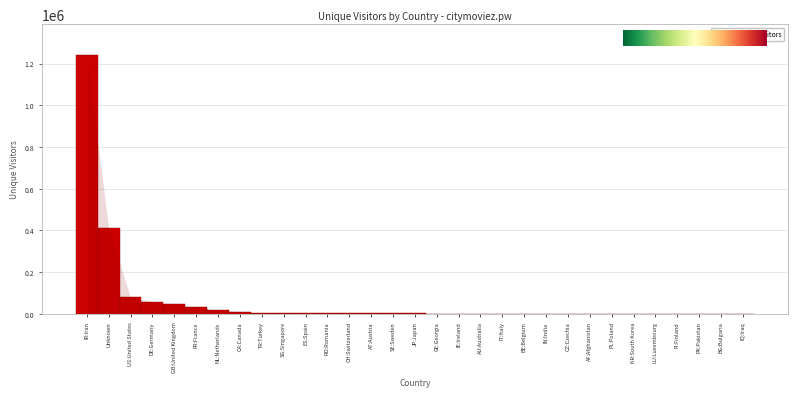

Between DE:Germany and IN:India, which is larger?

DE:Germany